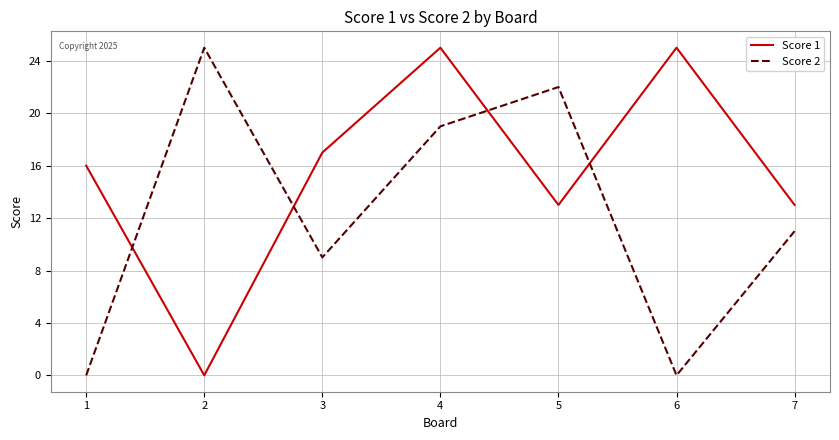

What is the difference between the second highest and minimum values in the Score 1 series?

25